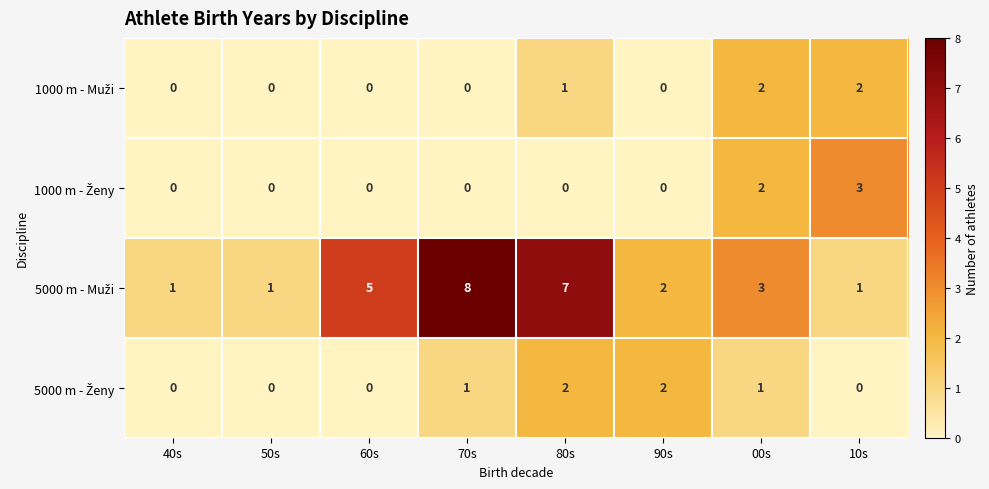

What is the spread (max minus min) of values at 80s?

7